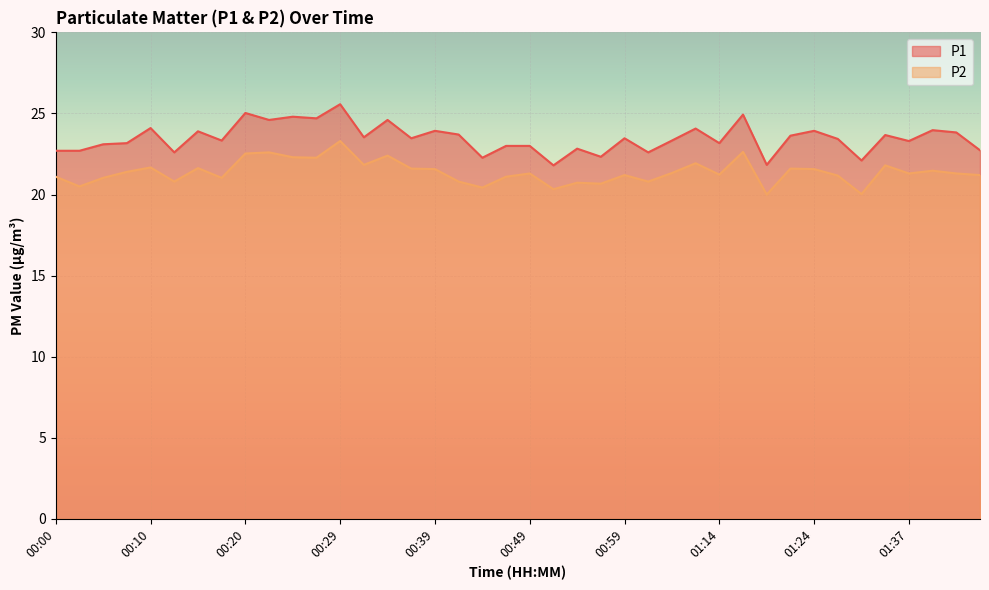

Rank the categories by P1 value from lowest to highest.

00:51, 01:19, 01:29, 00:44, 00:56, 00:12, 01:01, 00:00, 00:03, 01:44, 00:54, 00:47, 00:49, 00:05, 00:08, 01:14, 01:37, 00:17, 01:04, 01:26, 00:37, 00:59, 00:32, 01:22, 01:34, 00:42, 01:42, 00:15, 00:39, 01:24, 01:39, 01:12, 00:10, 00:22, 00:34, 00:27, 00:25, 01:17, 00:20, 00:29